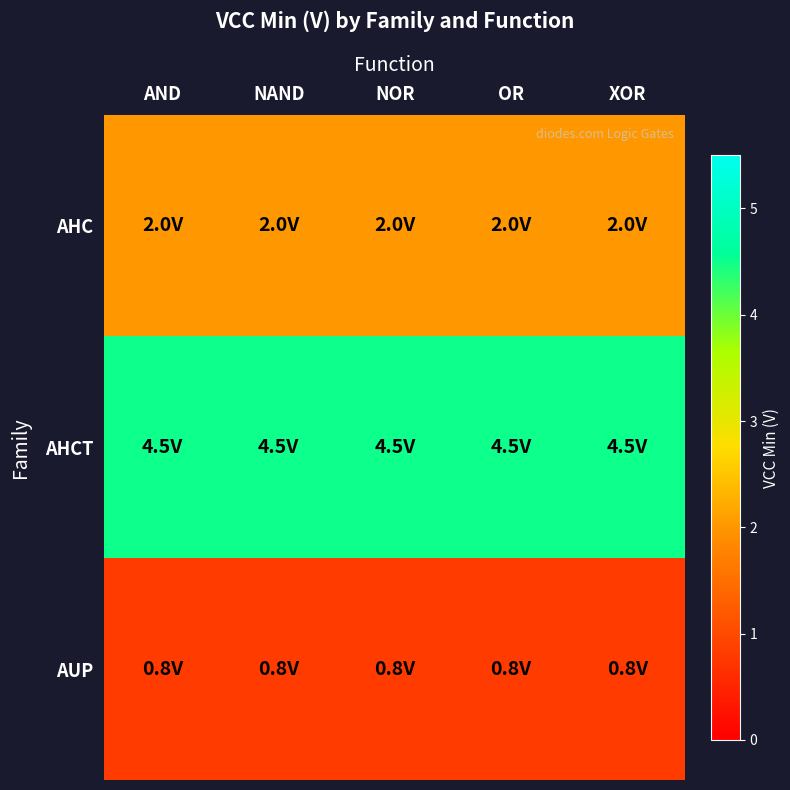

Which series has the largest total across all categories?

AHCT